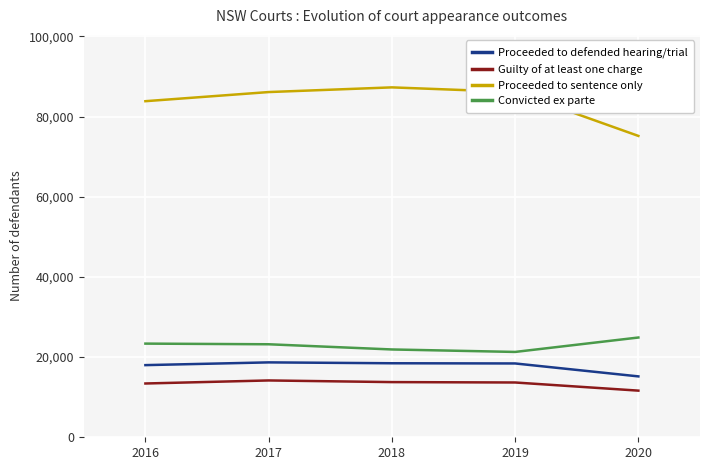

Which series has the widest spread of values?

Proceeded to sentence only